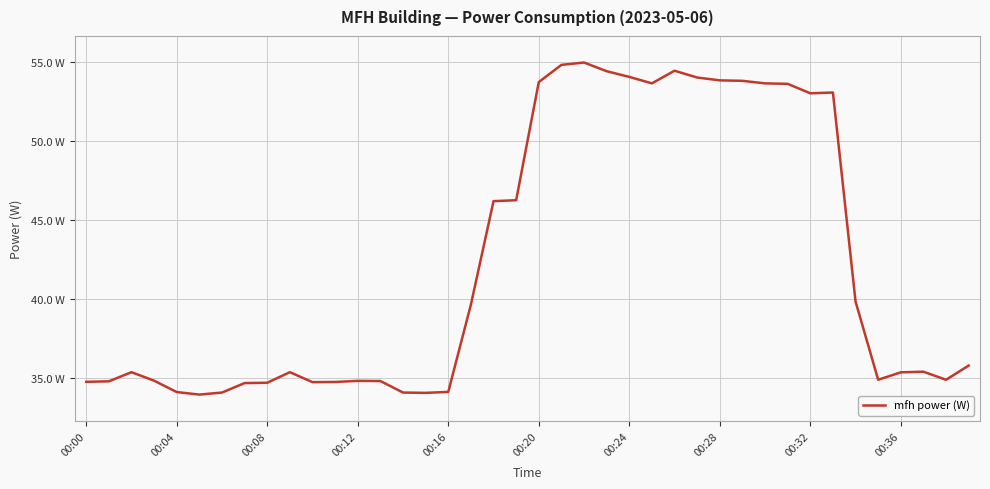

Is this an area chart (filled region under the line)?

No